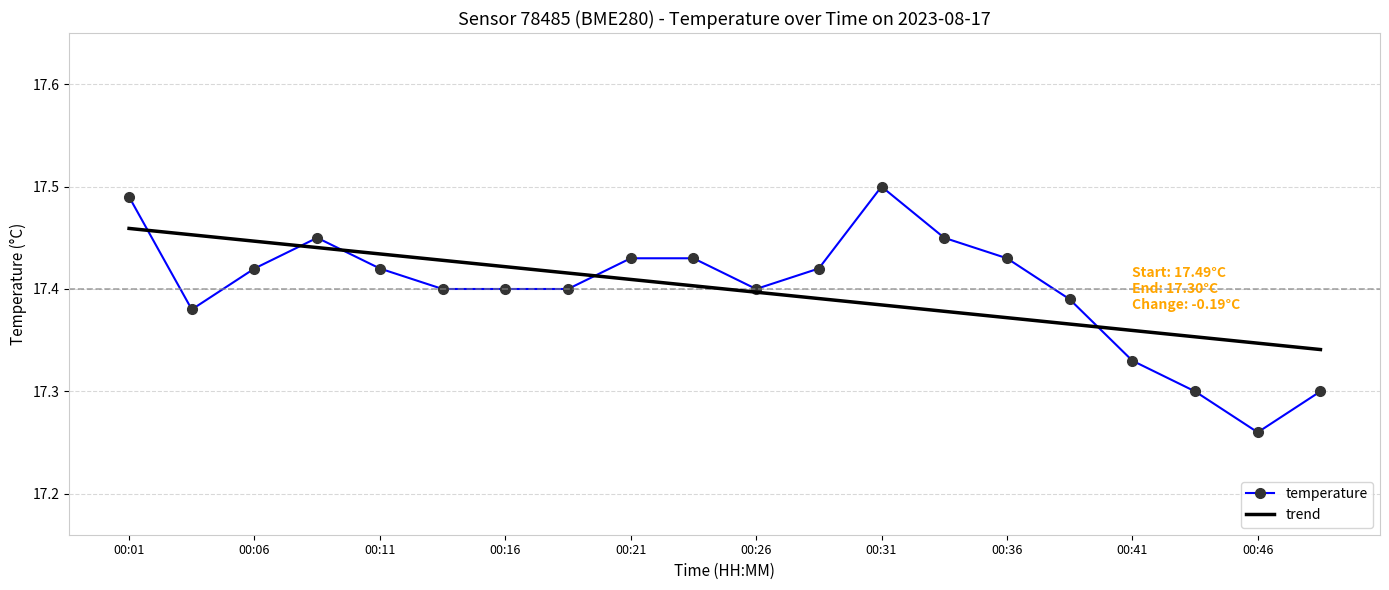

Which series has the largest range (max minus min)?

temperature